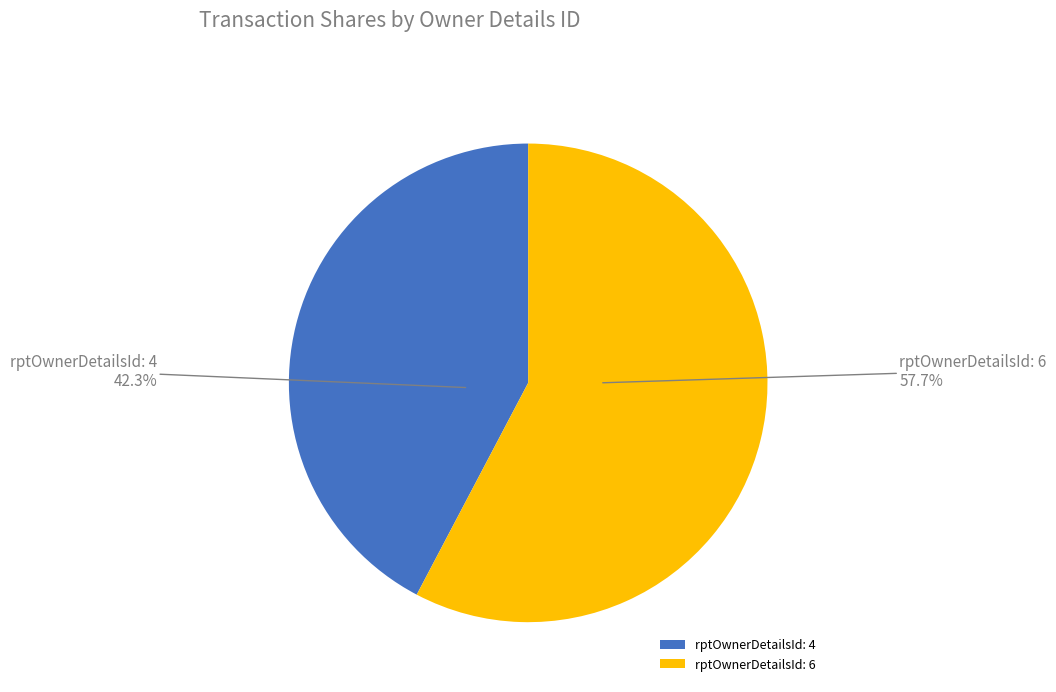

To the nearest percent, what percentage of the pie is rptOwnerDetailsId: 4?

42%